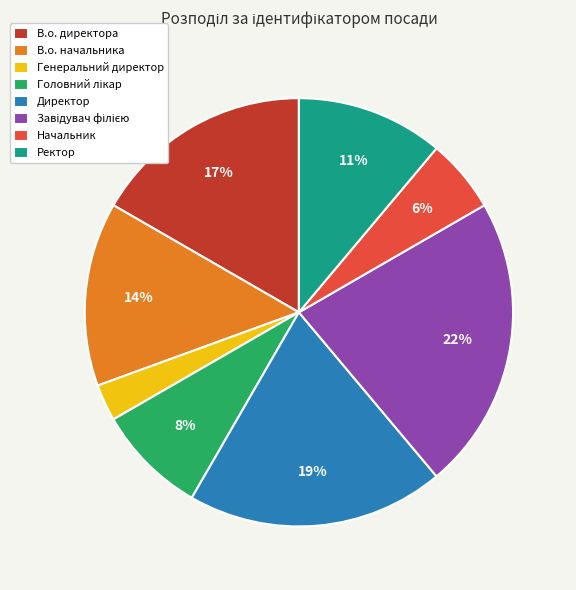

Does any single category account for the majority?

No